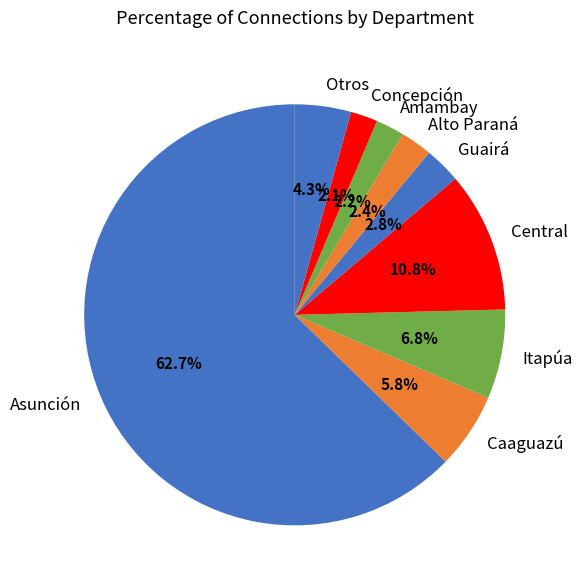

Count the number of slices in the pie.

9